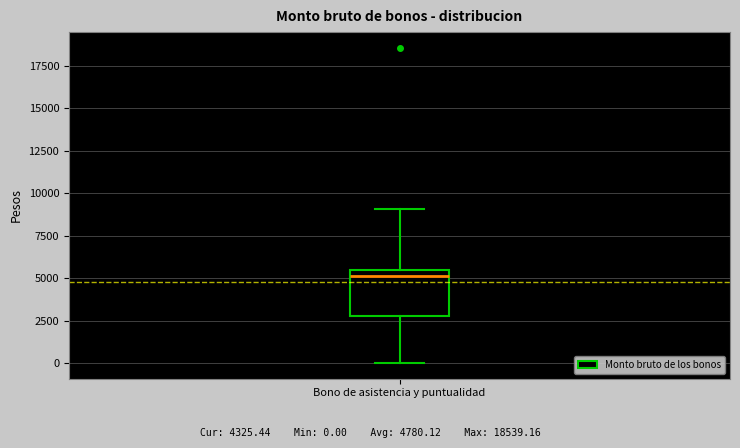

Read this box plot against the y-axis: the position of the median line, the range covered by the box, and the ends of both whiskers. The values are not printed on the chart, so give them approximately, as read against the axis.

median 5000, box 3000 to 5500, whiskers 0 to 9000